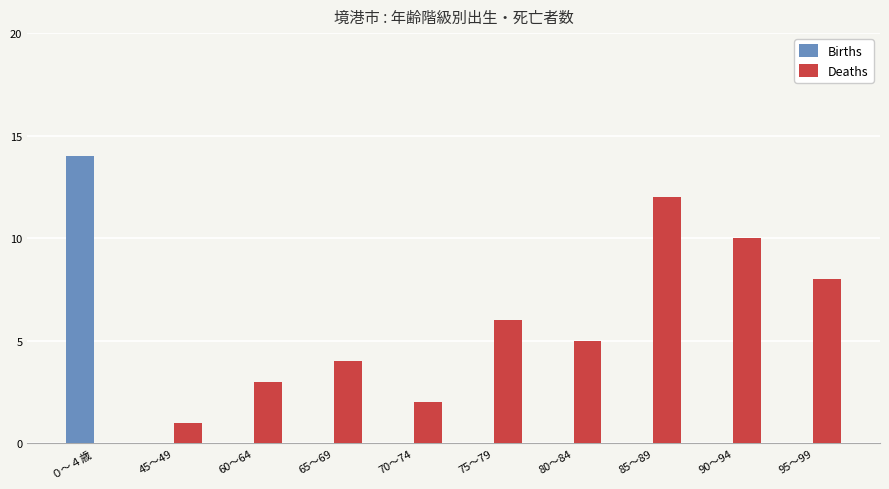

Is it true that Births equals 0 at 65～69?

True